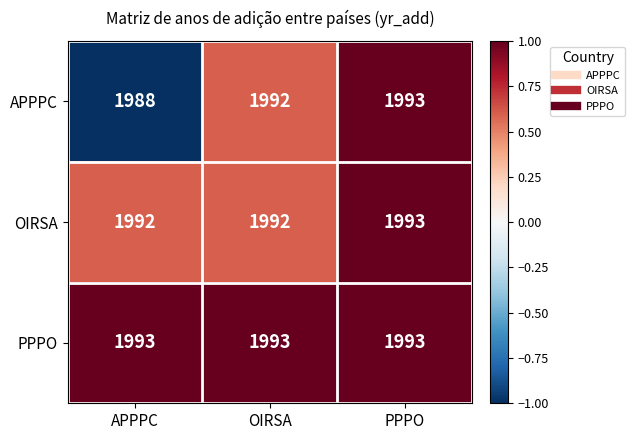

At which category is the sum across all series the highest?

PPPO